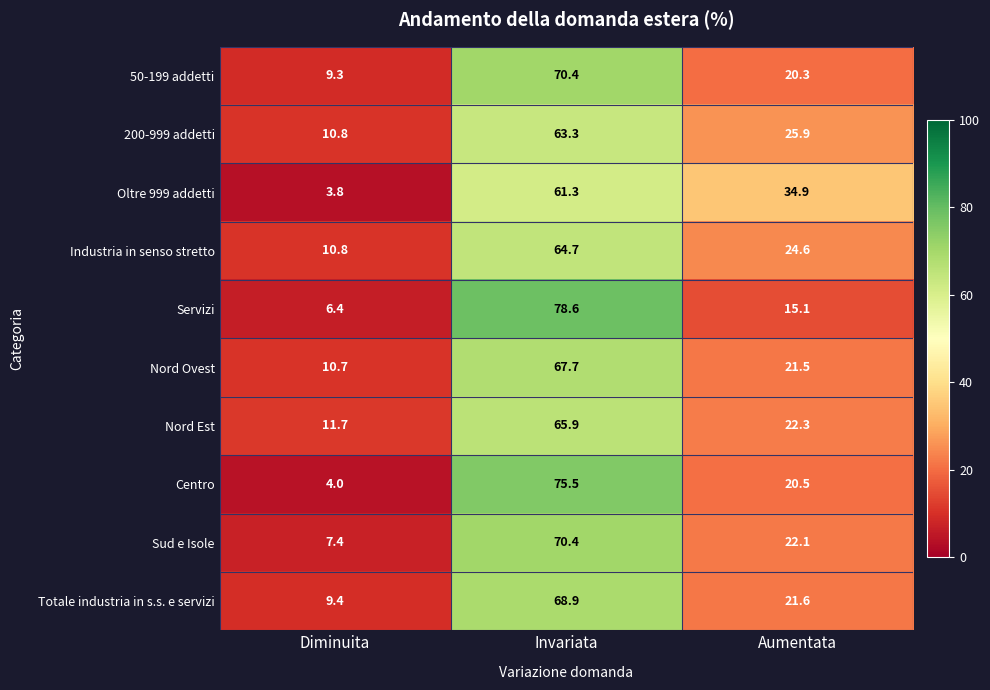

At which label does Servizi first exceed 15?

Invariata